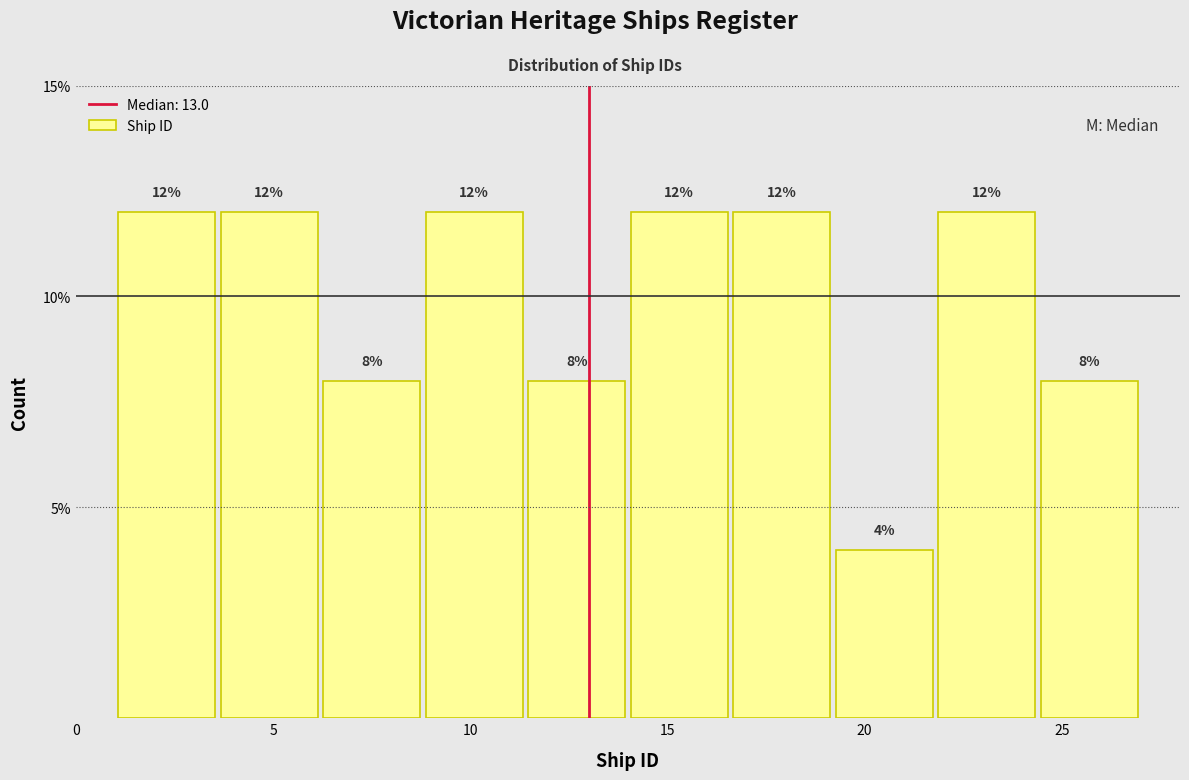

How tall is the bar that spans 16.6 to 19.2 on the x-axis? The bar edges are not printed on the chart, so give them approximately, as read against the axis.

12